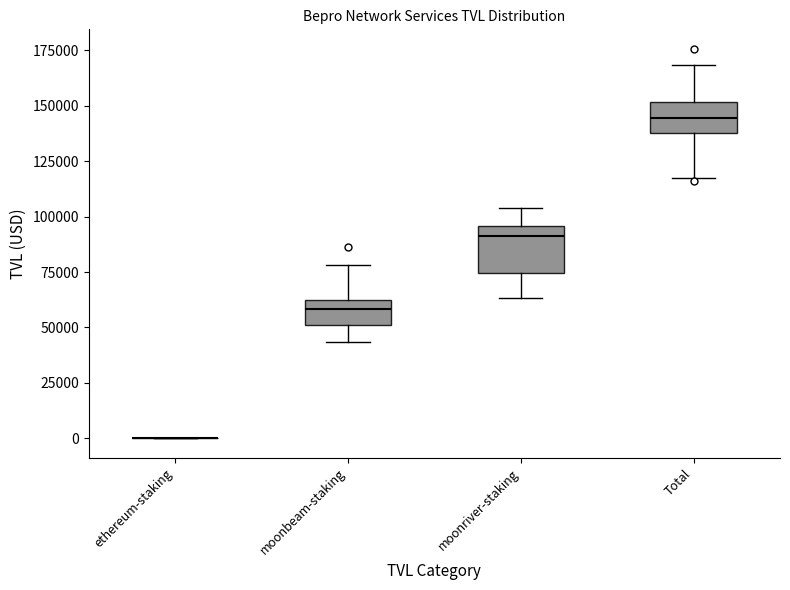

Which box is the tallest, from its lower edge to its upper edge?

moonriver-staking